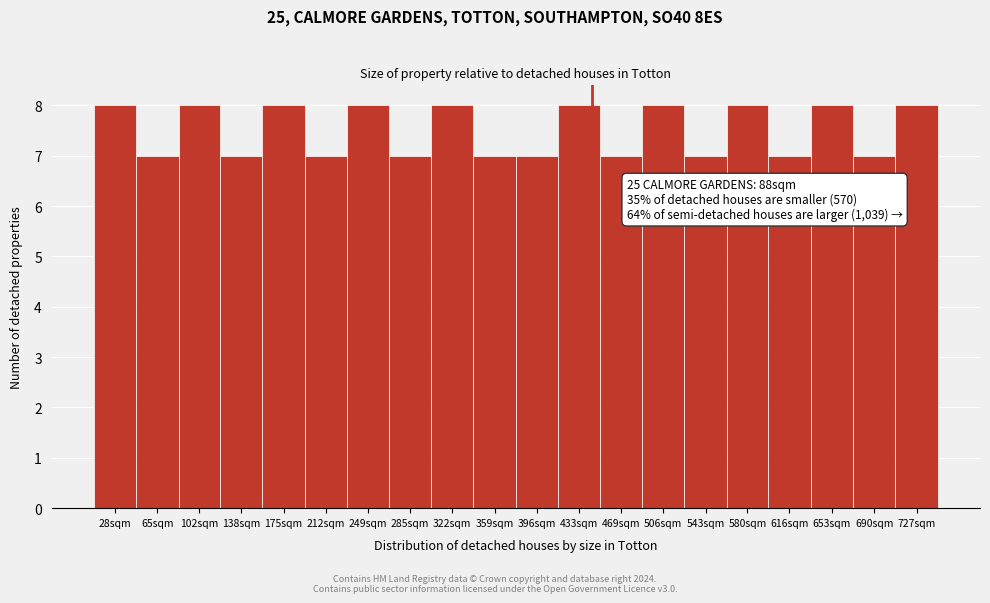

Reading left to right, what are all the values shown in this chart?

8	7	8	7	8	7	8	7	8	7	7	8	7	8	7	8	7	8	7	8